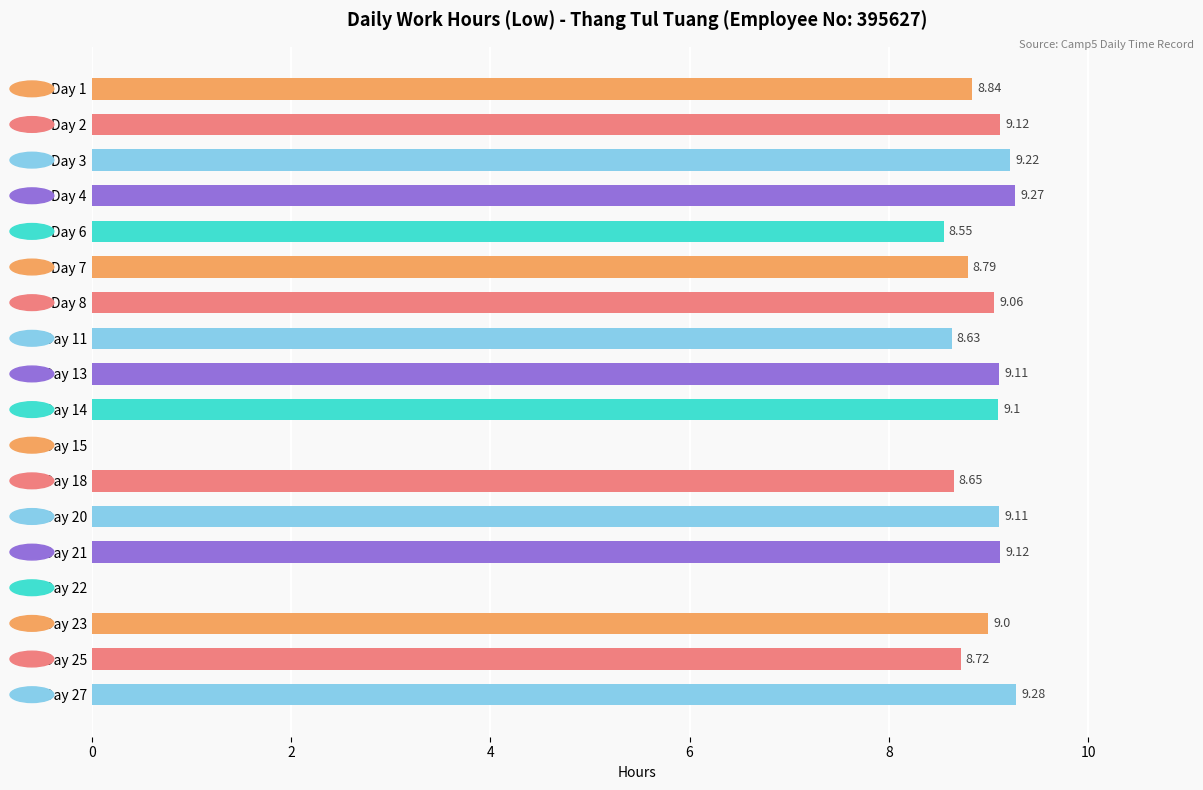

What is the sum of all values?

143.6